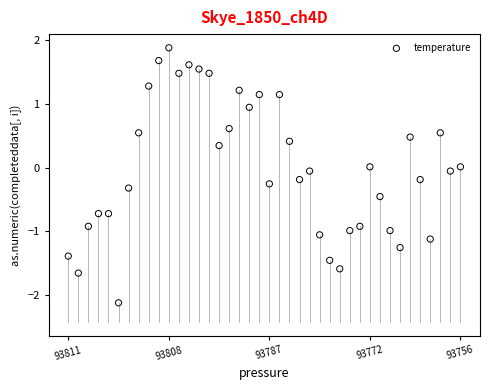

What is the range of Y values (max minus min)?

4.0